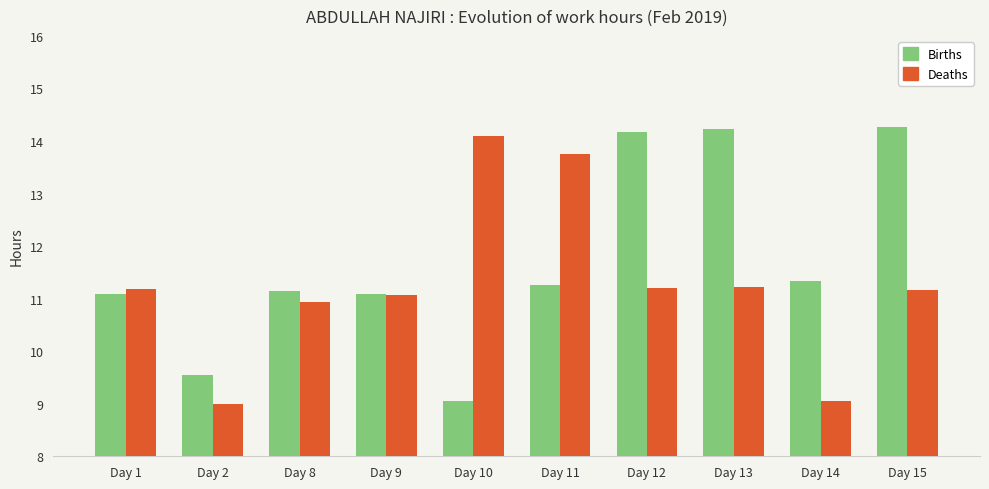

What is the greatest value displayed?

14.3